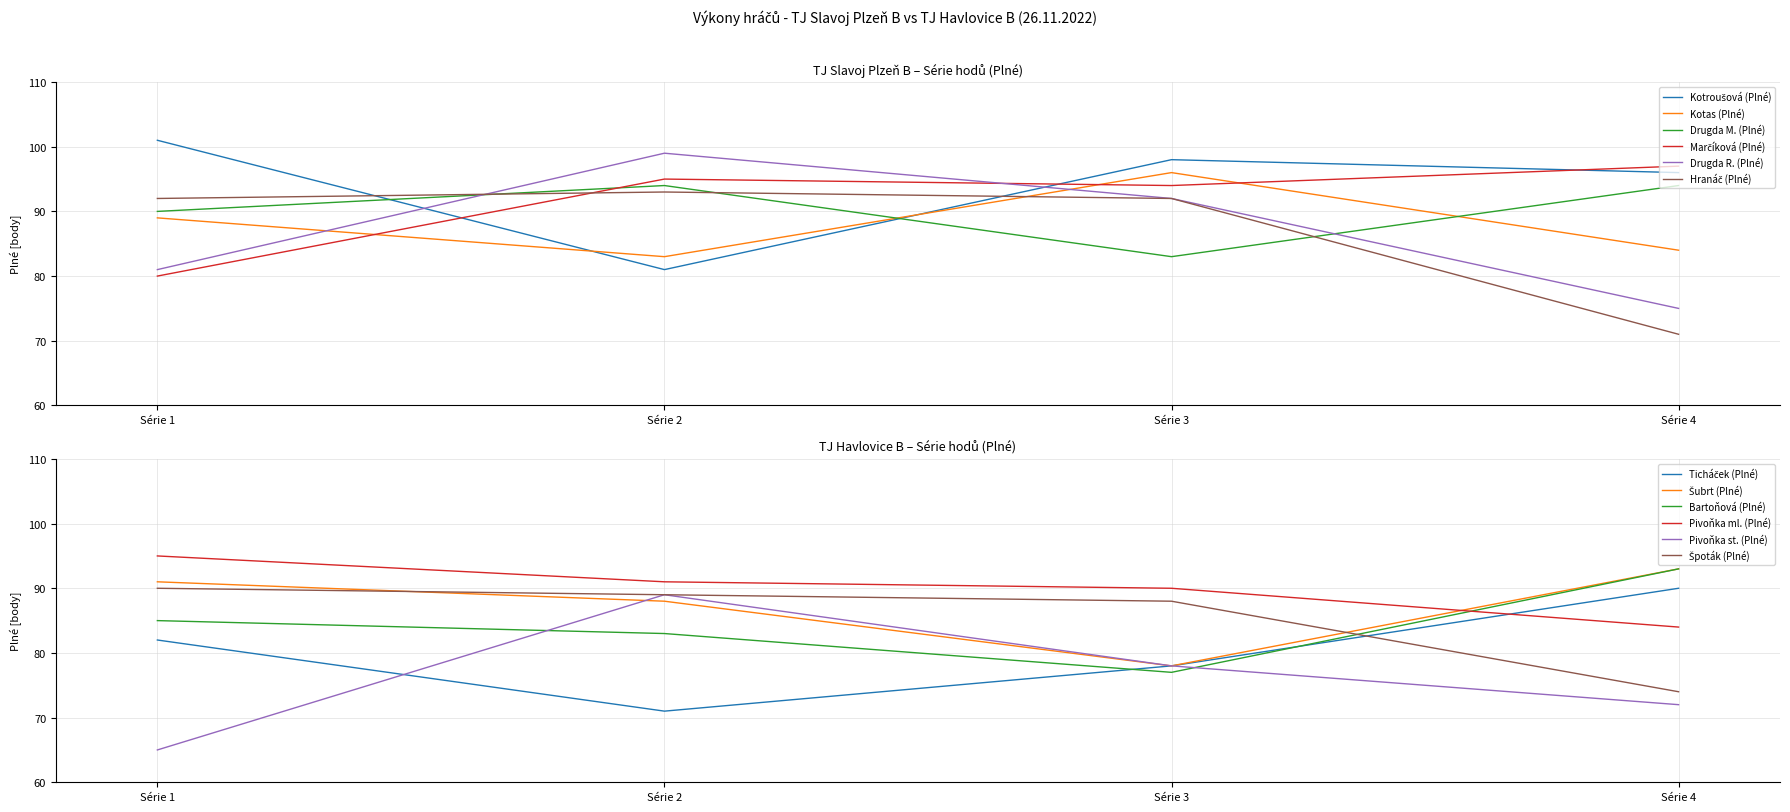

What is the value of the Kotroušová (Plné) point at the 2nd from the left?

81